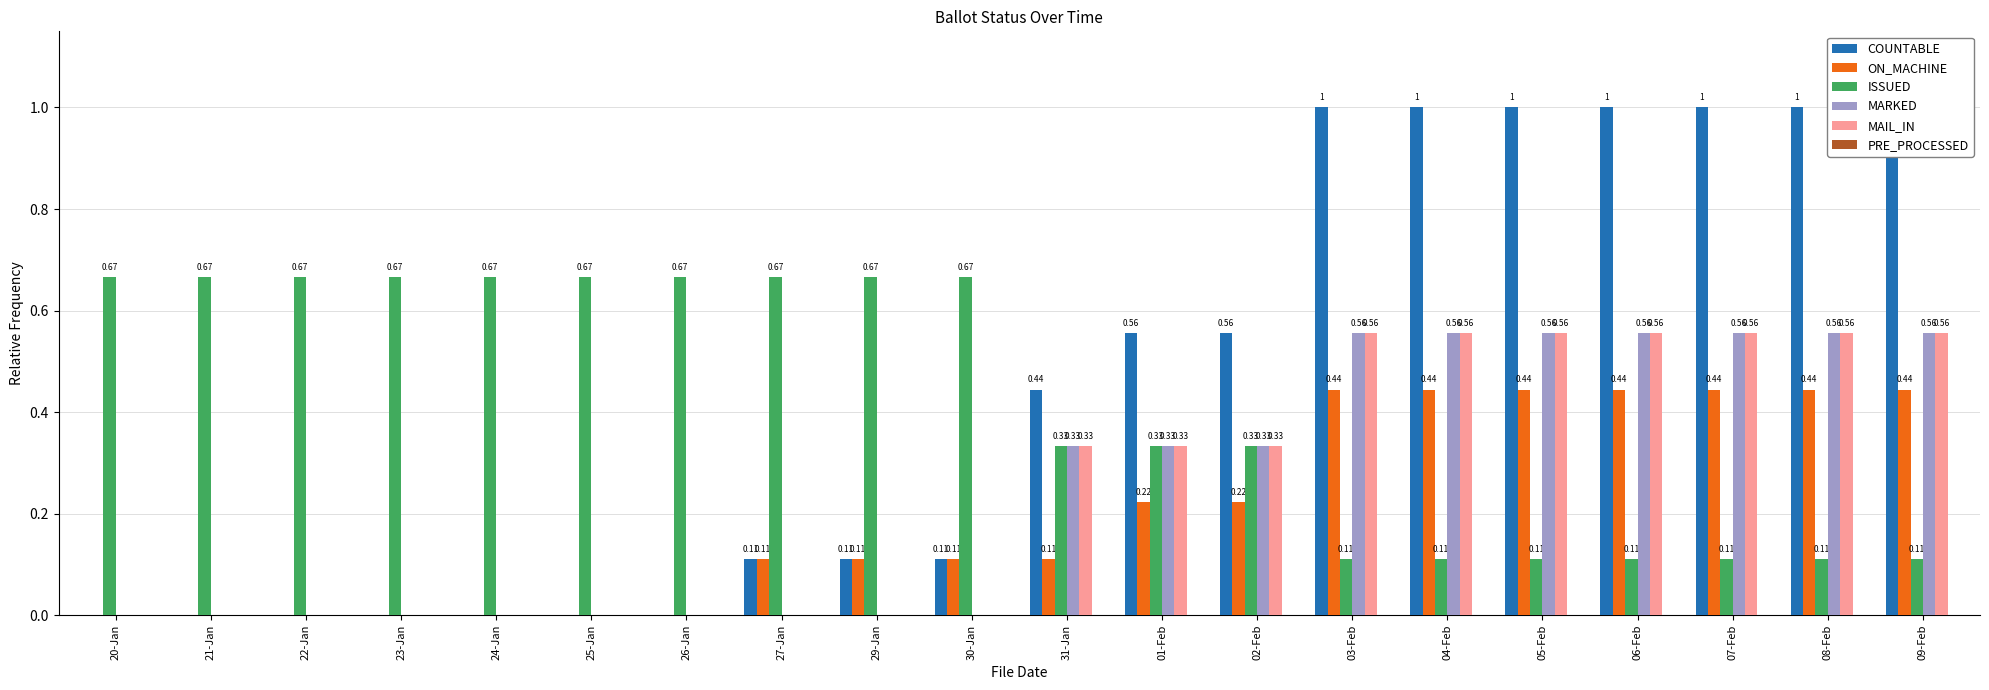

Reading right to left, extract all data points from this chart.

COUNTABLE: 09-Feb=1.0	08-Feb=1.0	07-Feb=1.0	06-Feb=1.0	05-Feb=1.0	04-Feb=1.0	03-Feb=1.0	02-Feb=0.6	01-Feb=0.6	31-Jan=0.4	30-Jan=0.1	29-Jan=0.1	27-Jan=0.1	26-Jan=0.0	25-Jan=0.0	24-Jan=0.0	23-Jan=0.0	22-Jan=0.0	21-Jan=0.0	20-Jan=0.0
ON_MACHINE: 09-Feb=0.4	08-Feb=0.4	07-Feb=0.4	06-Feb=0.4	05-Feb=0.4	04-Feb=0.4	03-Feb=0.4	02-Feb=0.2	01-Feb=0.2	31-Jan=0.1	30-Jan=0.1	29-Jan=0.1	27-Jan=0.1	26-Jan=0.0	25-Jan=0.0	24-Jan=0.0	23-Jan=0.0	22-Jan=0.0	21-Jan=0.0	20-Jan=0.0
ISSUED: 09-Feb=0.1	08-Feb=0.1	07-Feb=0.1	06-Feb=0.1	05-Feb=0.1	04-Feb=0.1	03-Feb=0.1	02-Feb=0.3	01-Feb=0.3	31-Jan=0.3	30-Jan=0.7	29-Jan=0.7	27-Jan=0.7	26-Jan=0.7	25-Jan=0.7	24-Jan=0.7	23-Jan=0.7	22-Jan=0.7	21-Jan=0.7	20-Jan=0.7
MARKED: 09-Feb=0.6	08-Feb=0.6	07-Feb=0.6	06-Feb=0.6	05-Feb=0.6	04-Feb=0.6	03-Feb=0.6	02-Feb=0.3	01-Feb=0.3	31-Jan=0.3	30-Jan=0.0	29-Jan=0.0	27-Jan=0.0	26-Jan=0.0	25-Jan=0.0	24-Jan=0.0	23-Jan=0.0	22-Jan=0.0	21-Jan=0.0	20-Jan=0.0
MAIL_IN: 09-Feb=0.6	08-Feb=0.6	07-Feb=0.6	06-Feb=0.6	05-Feb=0.6	04-Feb=0.6	03-Feb=0.6	02-Feb=0.3	01-Feb=0.3	31-Jan=0.3	30-Jan=0.0	29-Jan=0.0	27-Jan=0.0	26-Jan=0.0	25-Jan=0.0	24-Jan=0.0	23-Jan=0.0	22-Jan=0.0	21-Jan=0.0	20-Jan=0.0
PRE_PROCESSED: 09-Feb=0.0	08-Feb=0.0	07-Feb=0.0	06-Feb=0.0	05-Feb=0.0	04-Feb=0.0	03-Feb=0.0	02-Feb=0.0	01-Feb=0.0	31-Jan=0.0	30-Jan=0.0	29-Jan=0.0	27-Jan=0.0	26-Jan=0.0	25-Jan=0.0	24-Jan=0.0	23-Jan=0.0	22-Jan=0.0	21-Jan=0.0	20-Jan=0.0